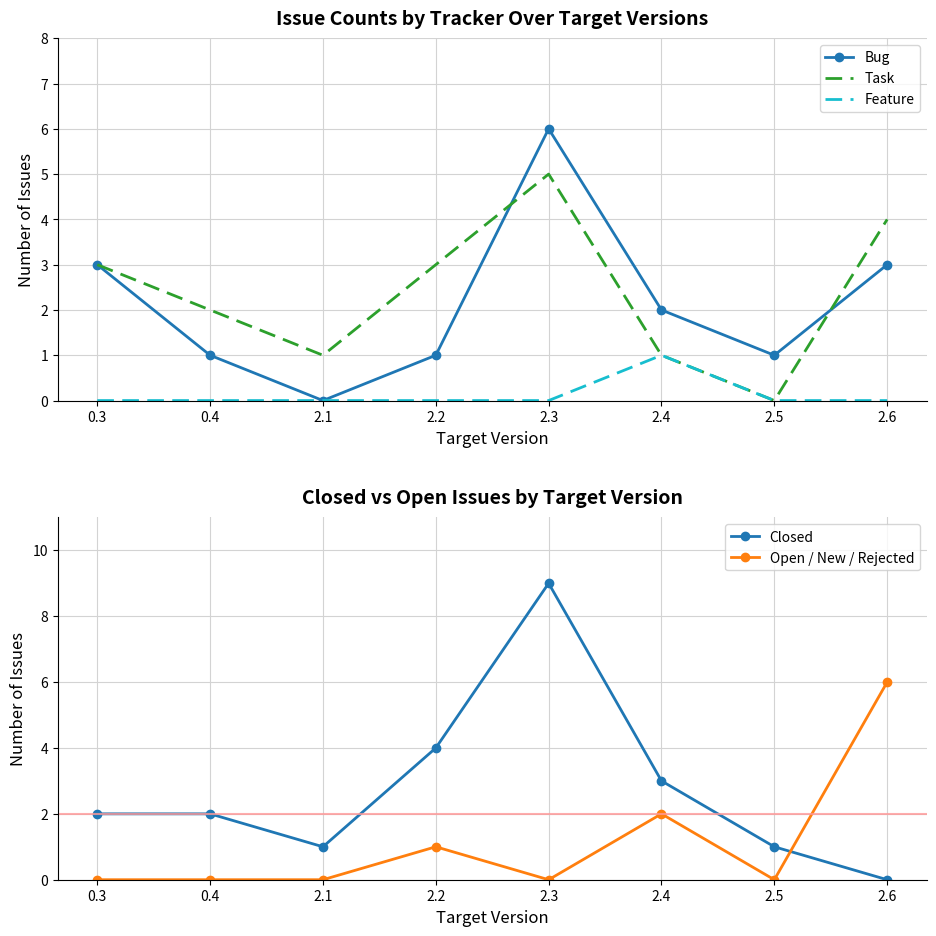

Count the number of data series in this chart.

5